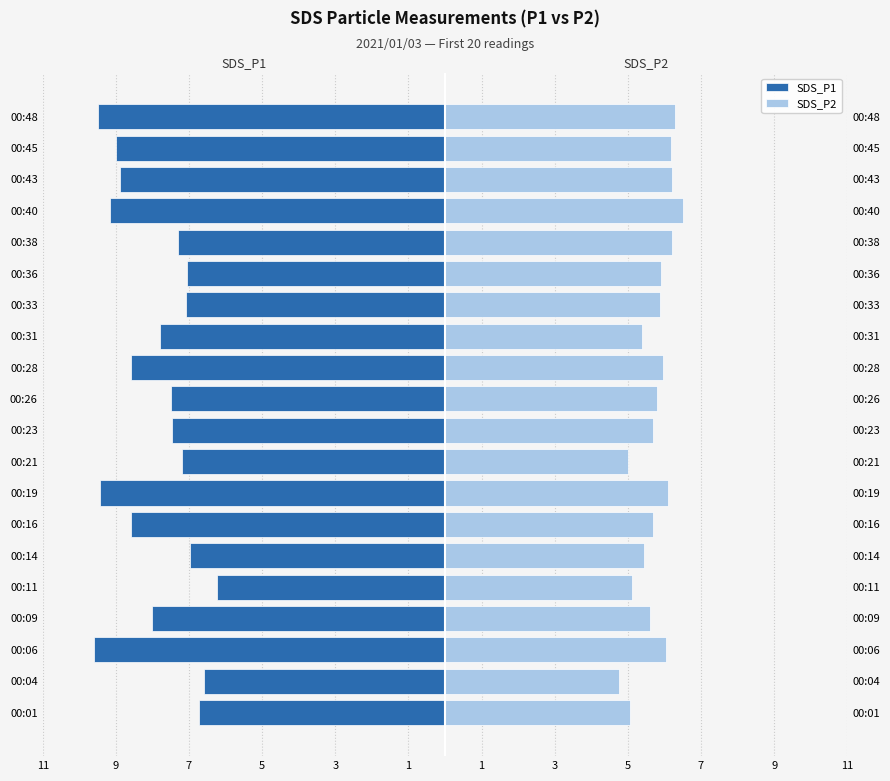

Are the bars grouped side by side (vs. stacked)?

Yes